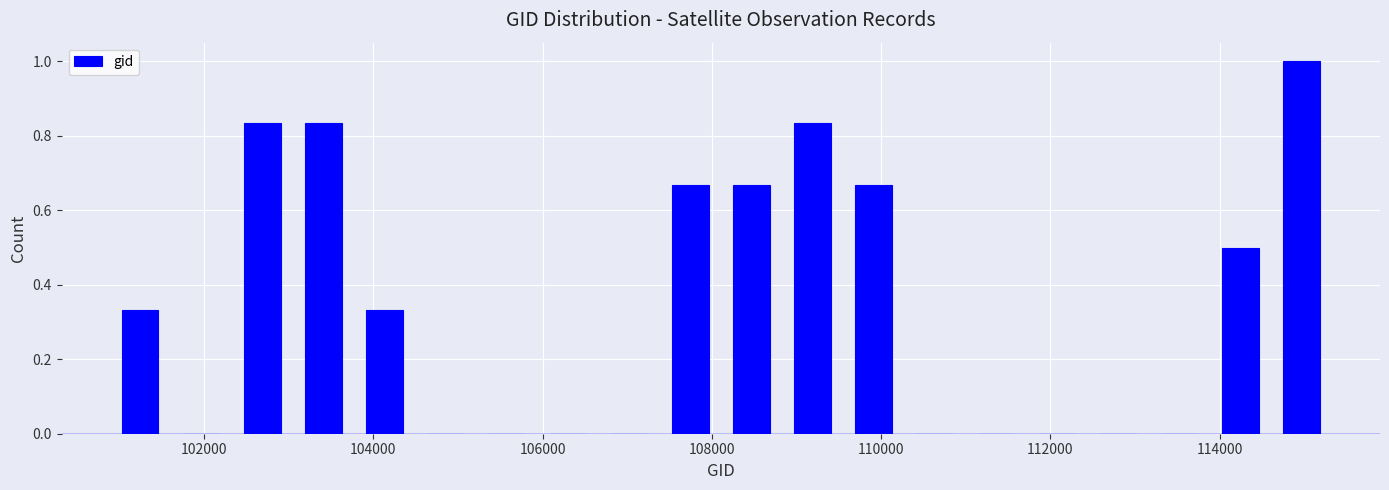

Around what value on the x-axis is the tallest bar? Give the approximate position of its centre, as read against the axis.

115000